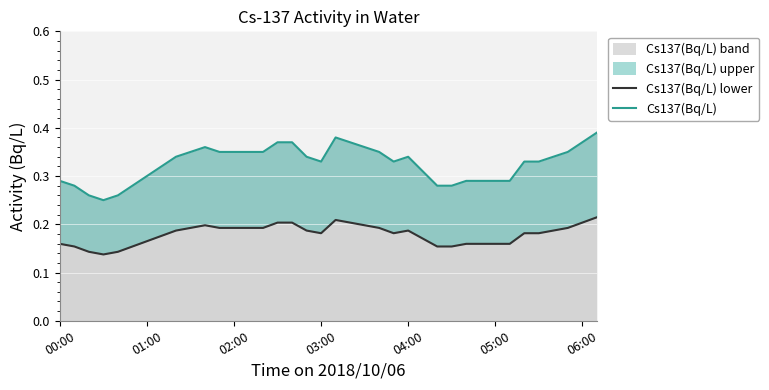

At how many categories does at least one series exceed 0?

38